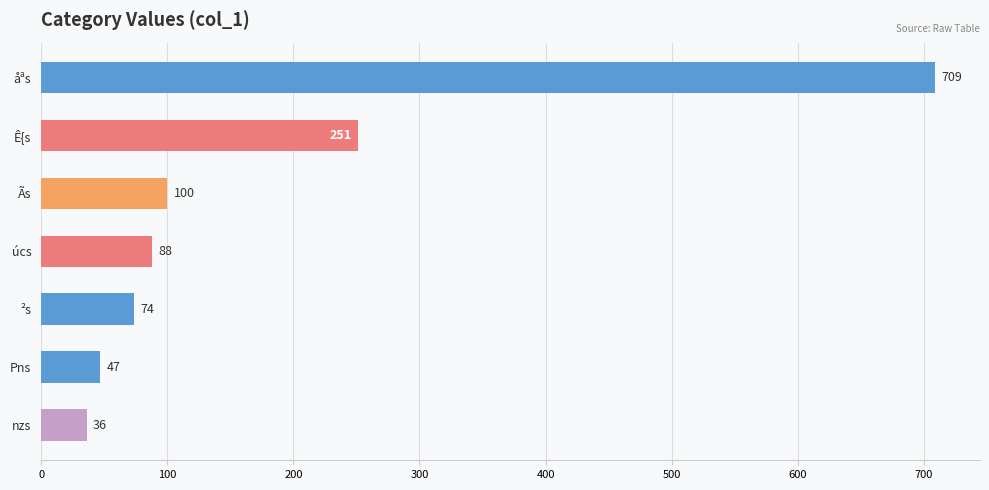

Is it true that the value at Ãs is 100?

True